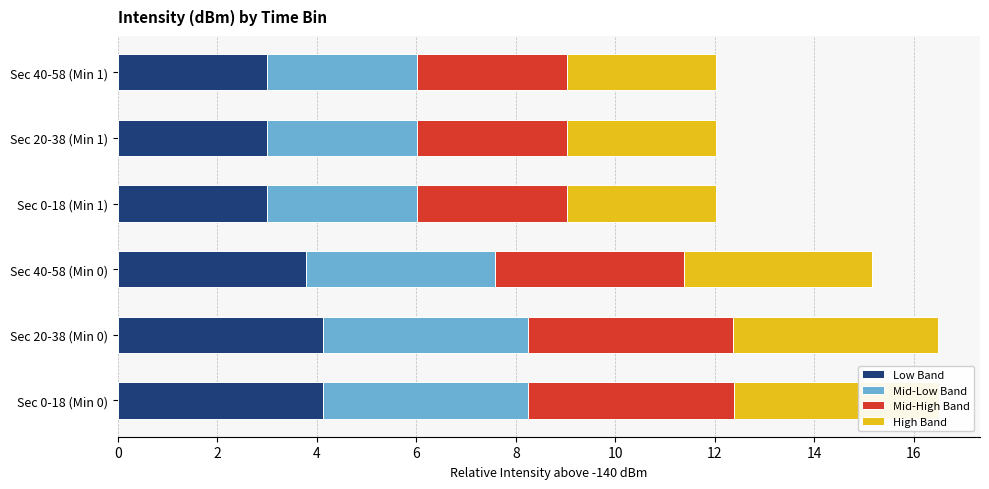

How many bars are there in total?

24